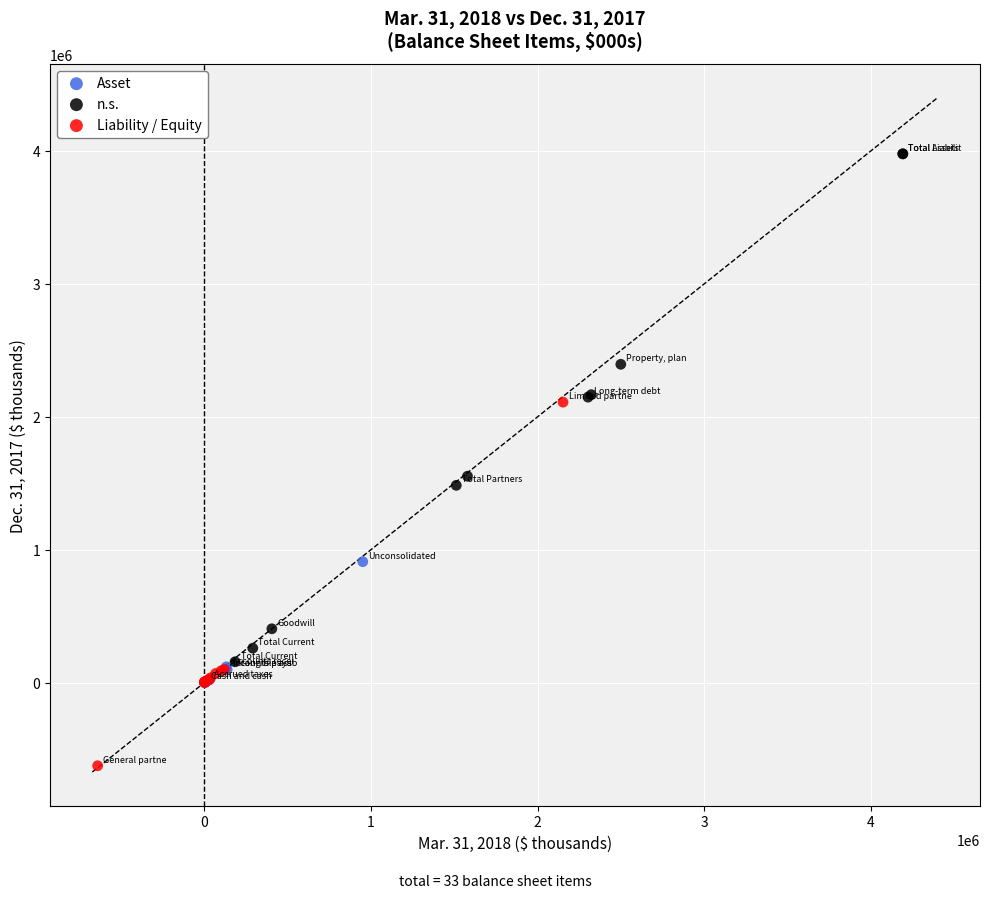

Which series contains the highest Y value?

n.s.